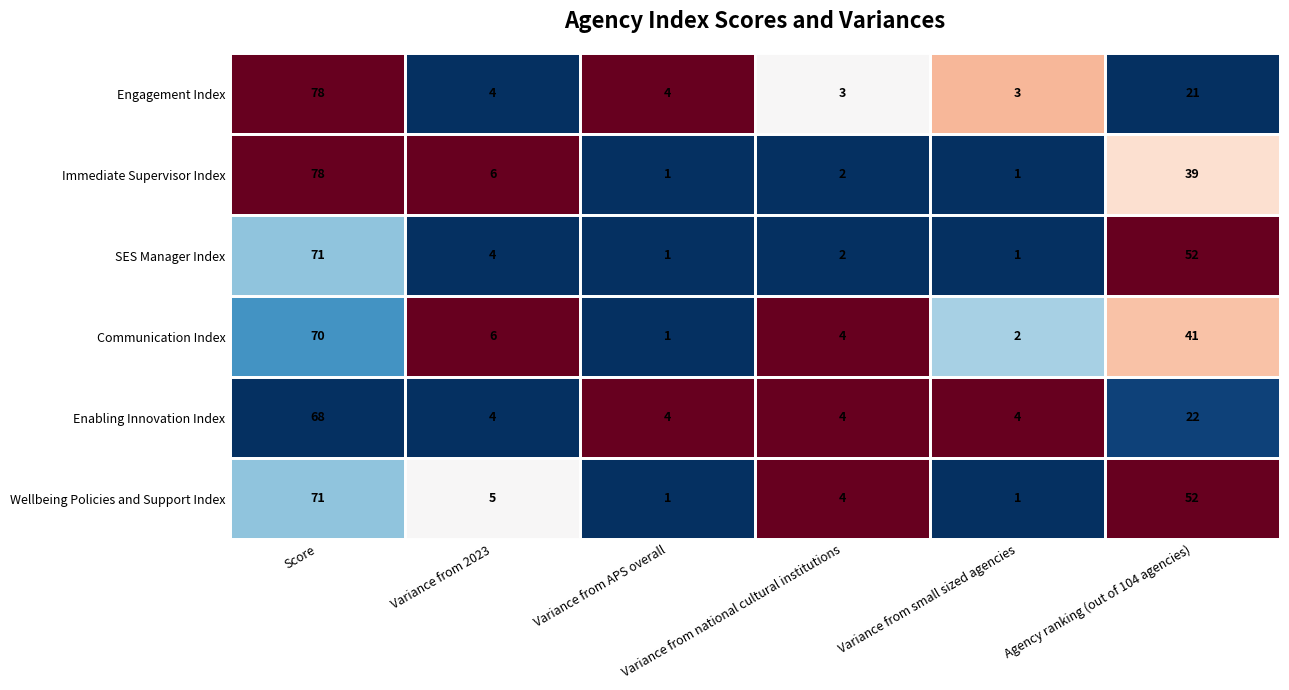

What is the sum of the Immediate Supervisor Index values at 2 and 5?

40